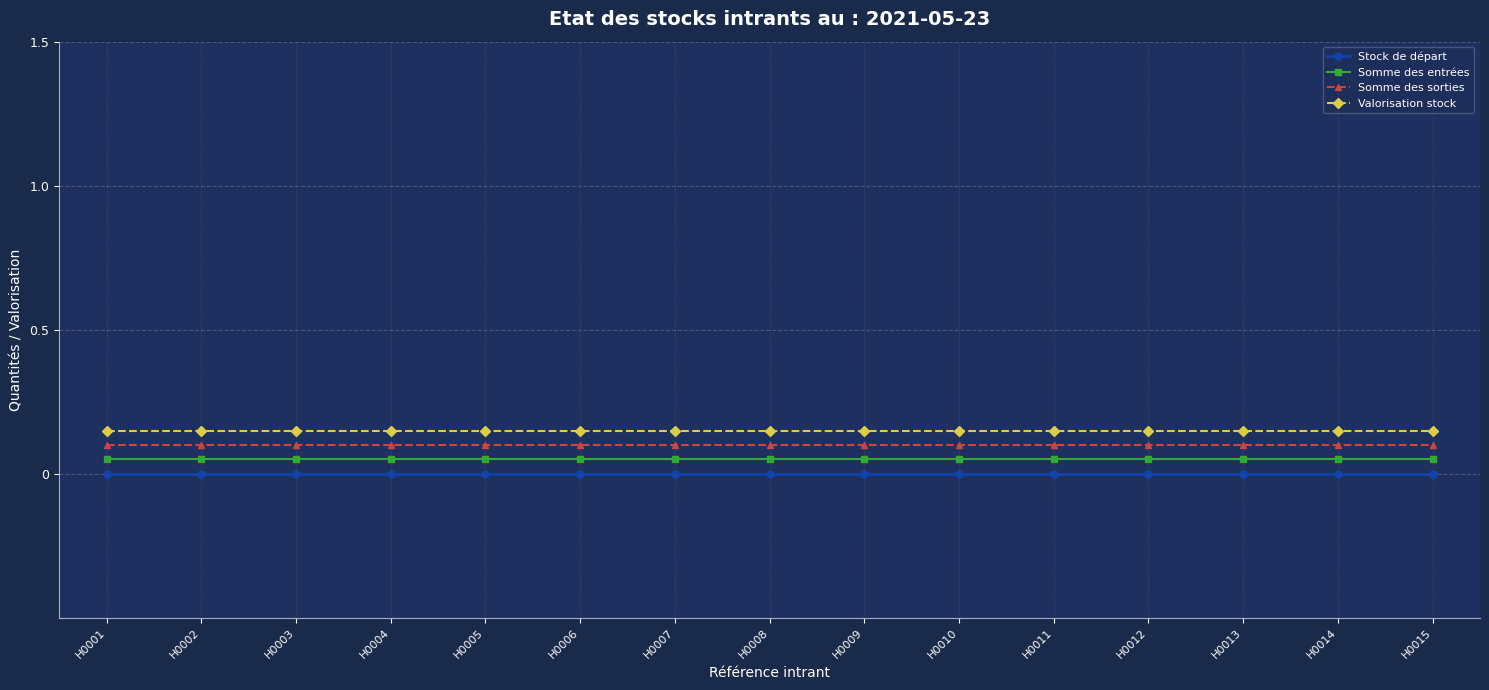

What is the sum of the Valorisation stock values at H0007 and H0001?

0.3